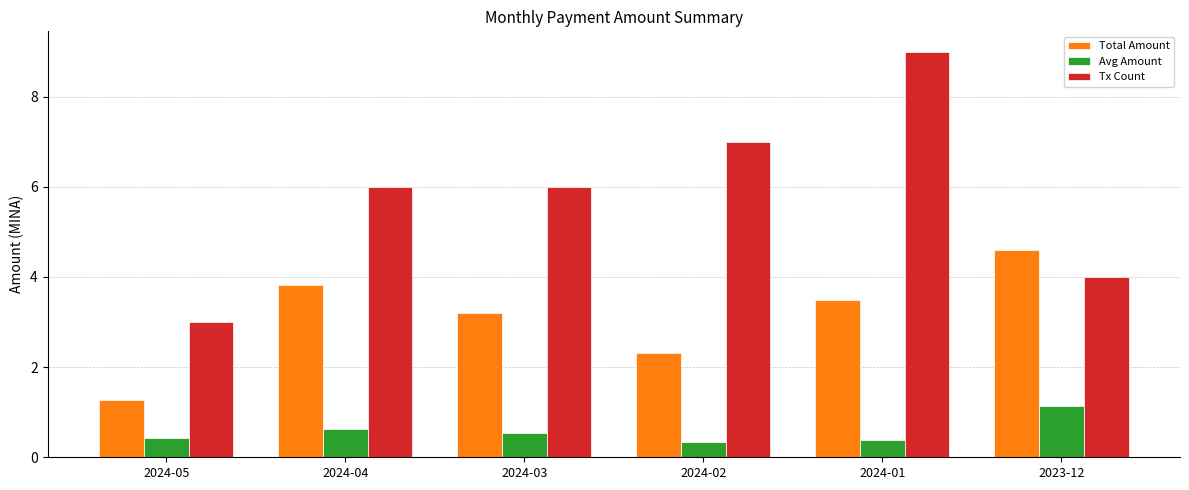

True or false: Total Amount has a value of 2.0 at 2024-01.

False